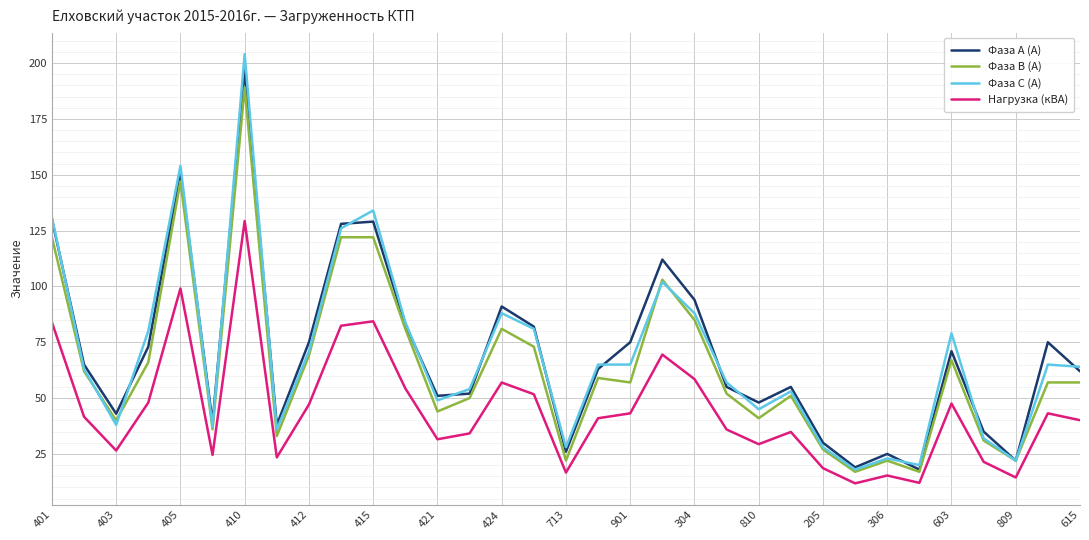

Which series has the largest range (max minus min)?

Фаза С (А)